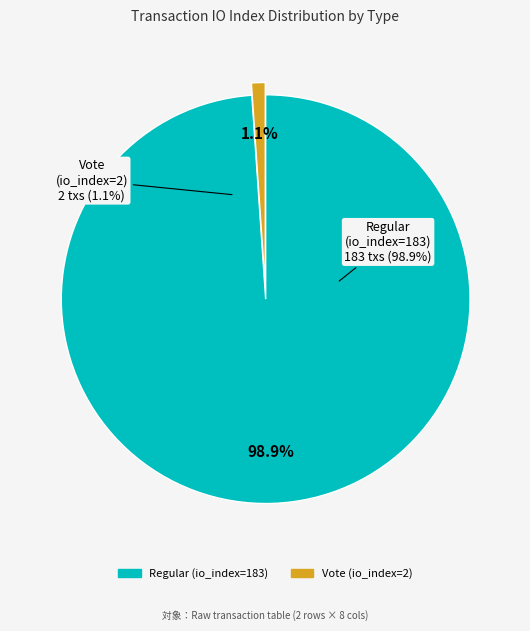

True or false: Regular (io_index=183) accounts for 99% of the total.

True